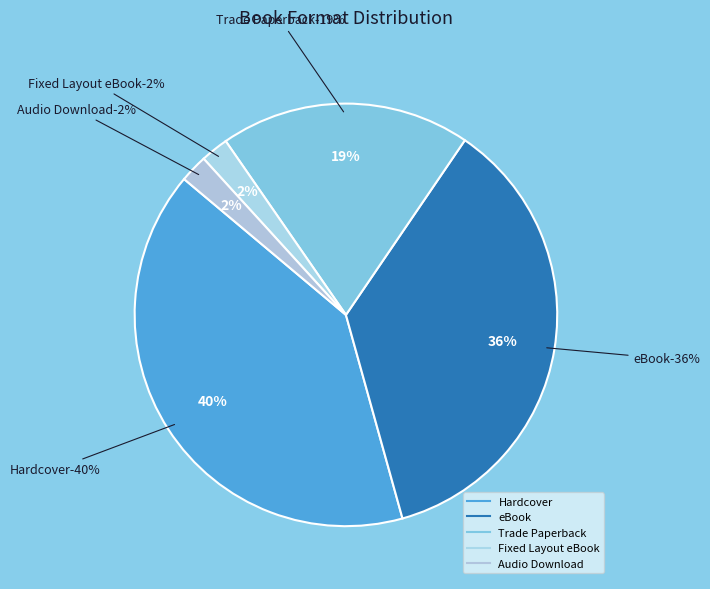

Between Fixed Layout eBook and Trade Paperback, which is larger?

Trade Paperback